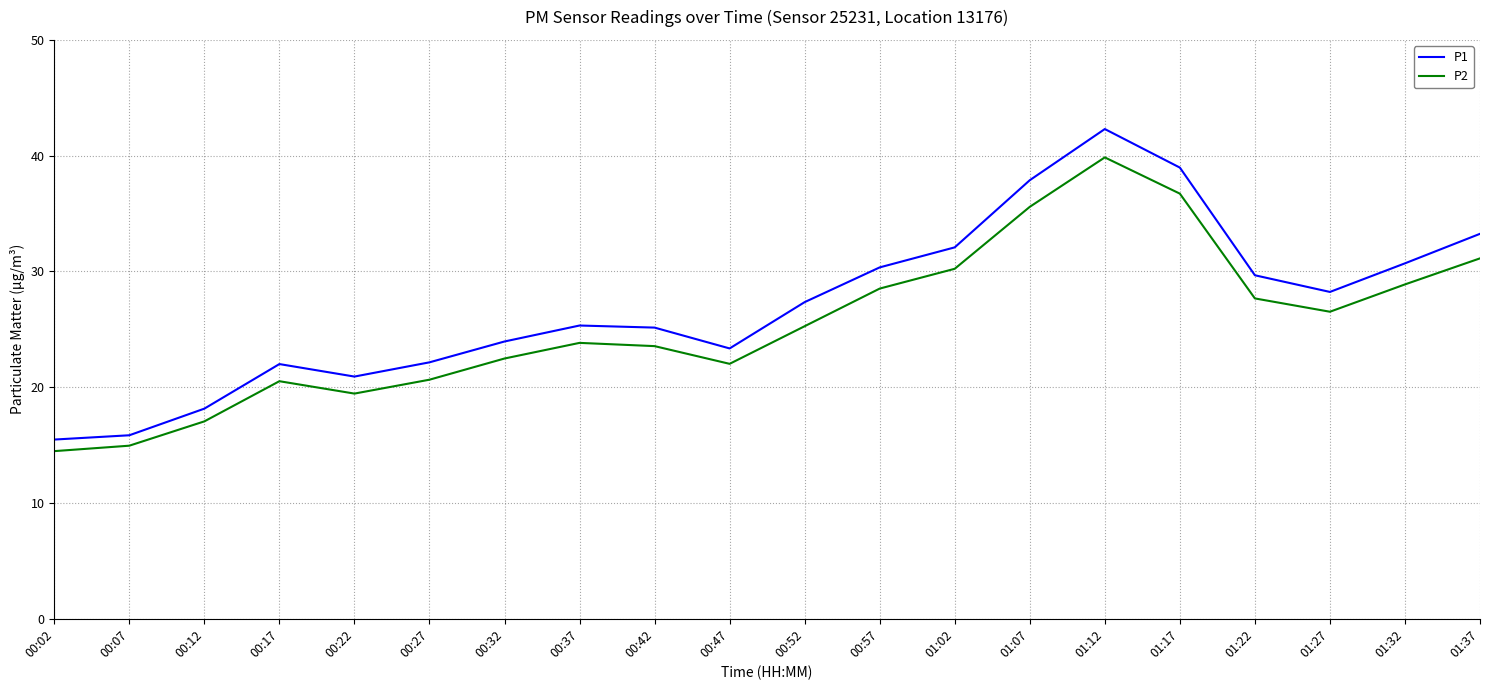

True or false: P2 and P1 intersect in this chart.

False